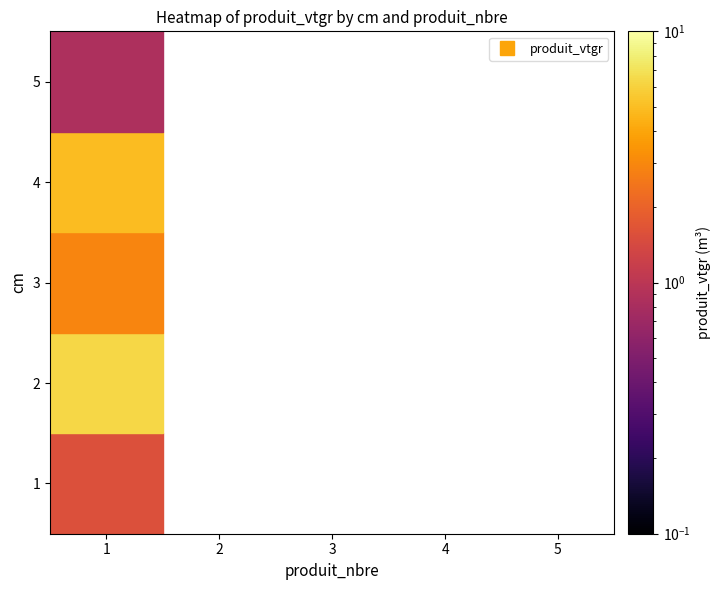

At how many categories does at least one series exceed 4?

1